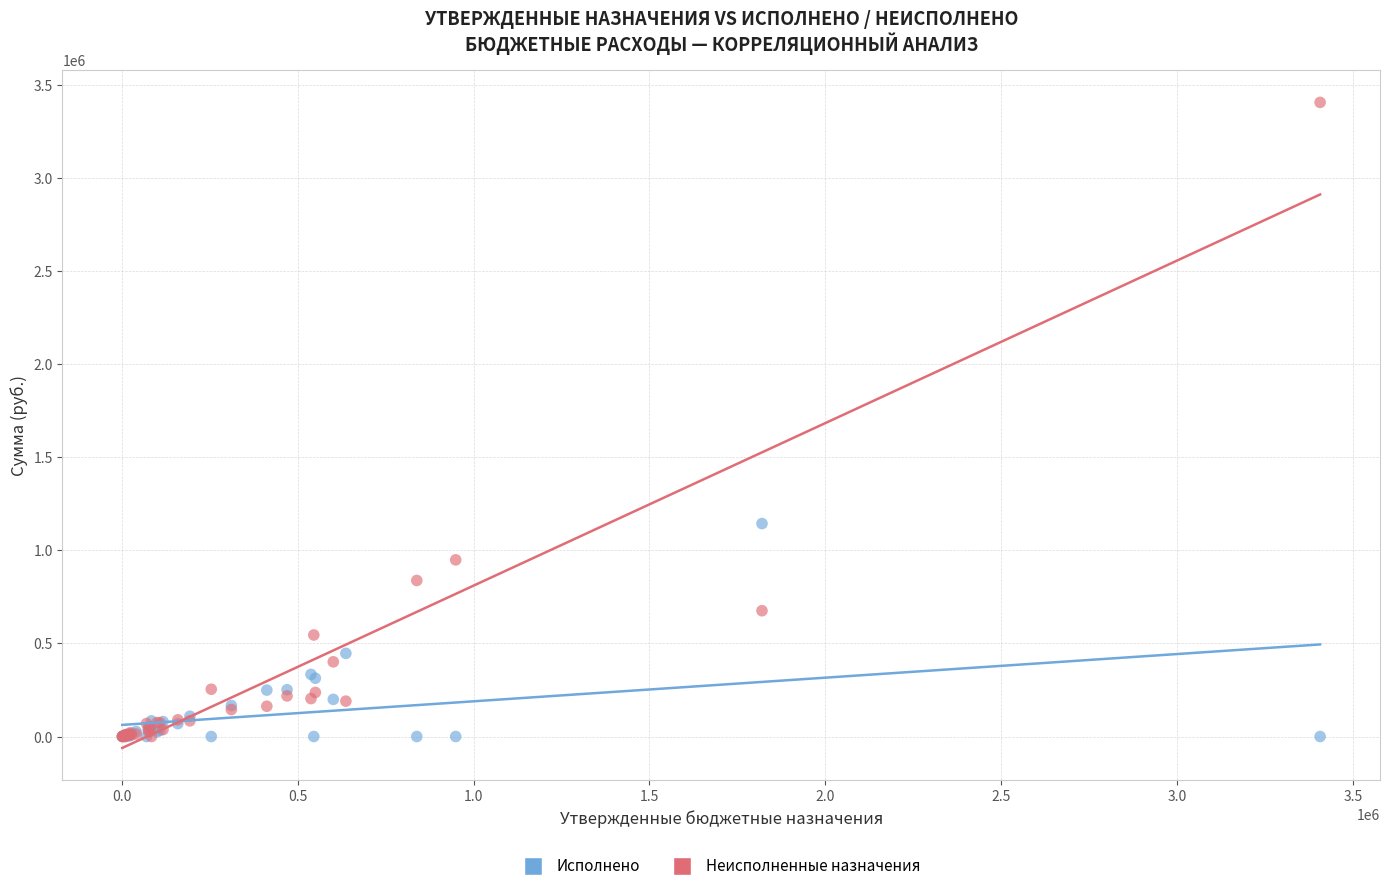

Which series has the widest spread of Y values?

Неисполненные назначения